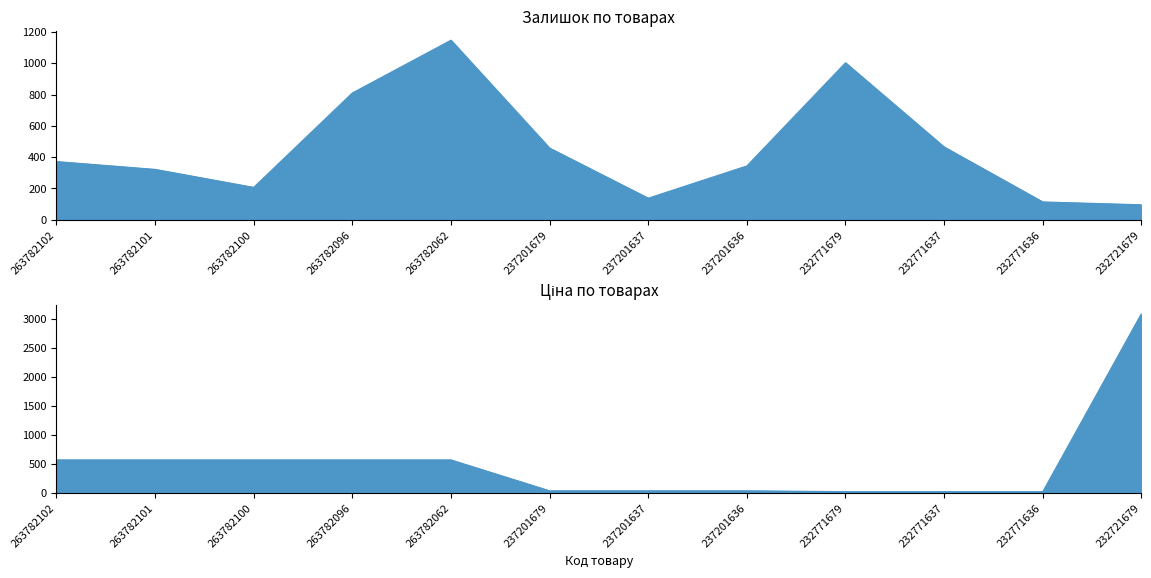

In Залишок, how many points are lower than both neighbors (excluding endpoints)?

2